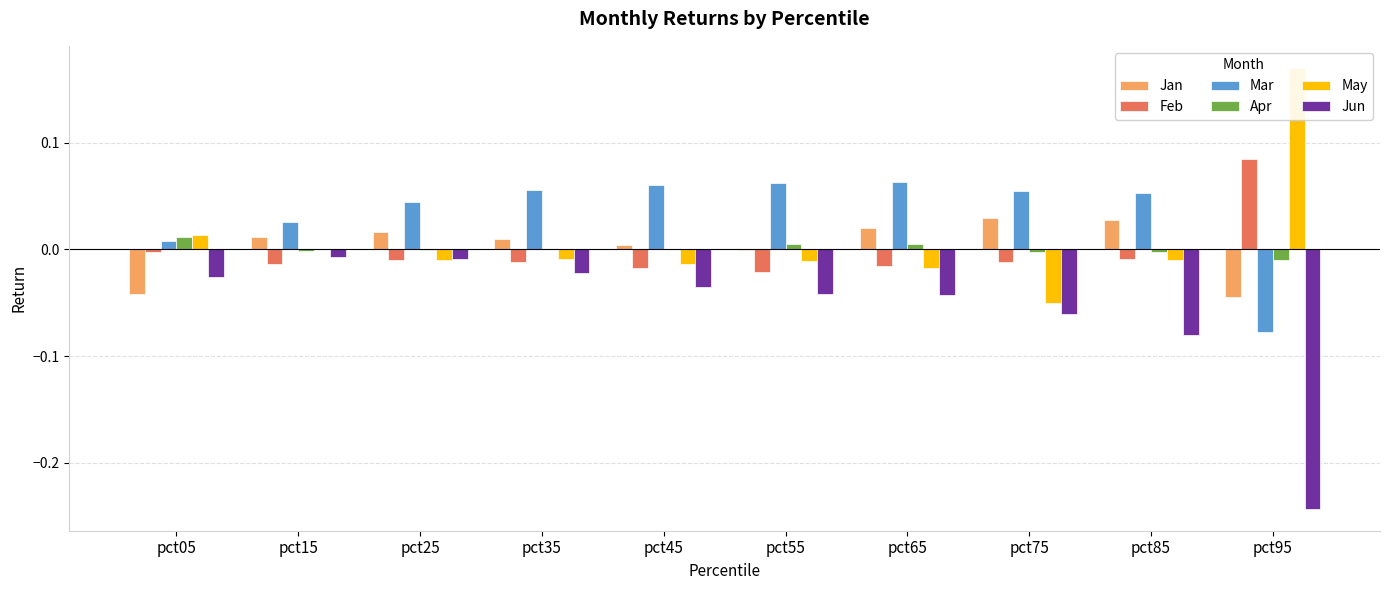

At which label does Feb reach its peak?

pct95